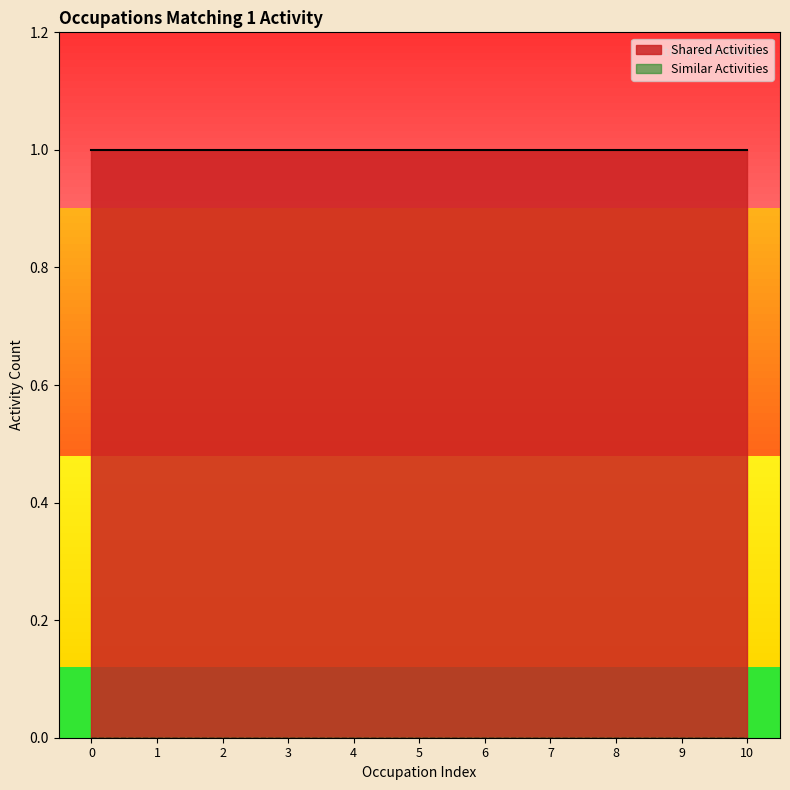

The Shared Activities series shows 2 at 0. True or false?

False